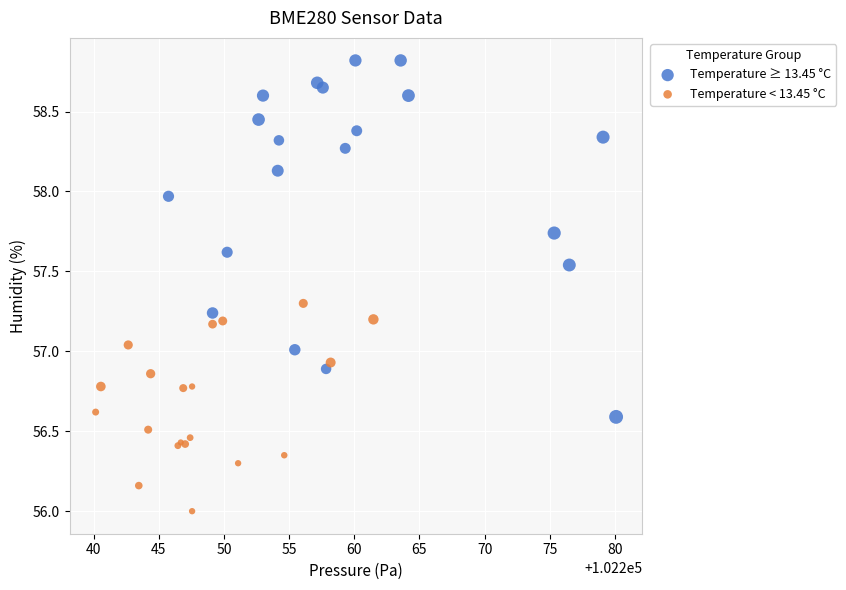

Which series contains the highest Y value?

Temperature ≥ 13.45 °C